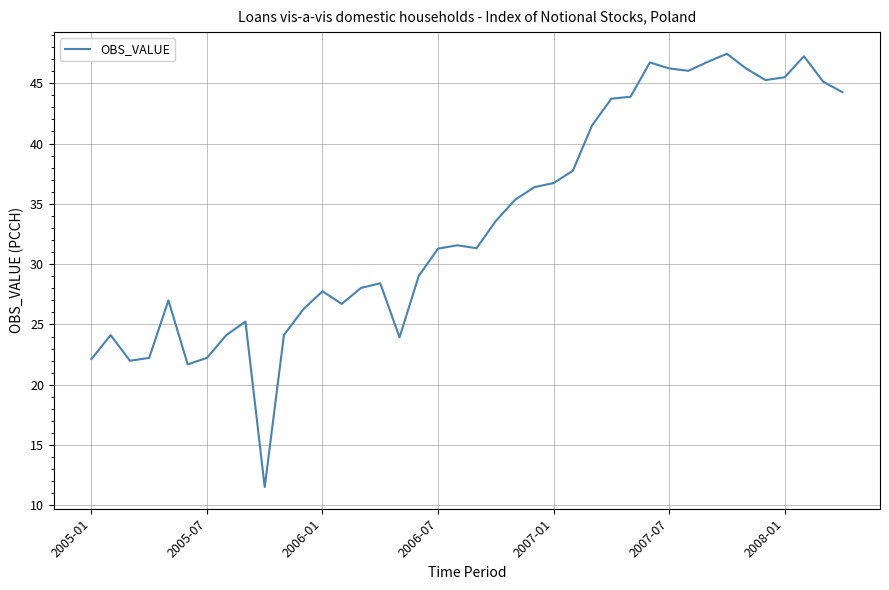

What is the difference between the maximum and minimum values?

35.9